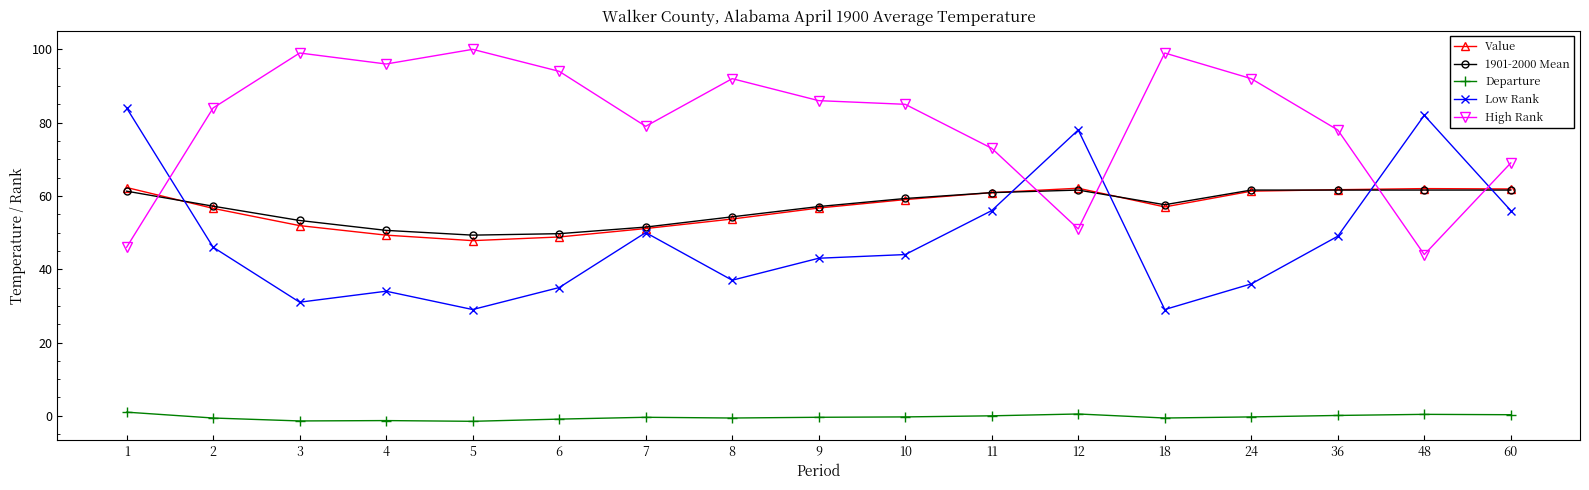

How many distinct data groups are displayed?

5